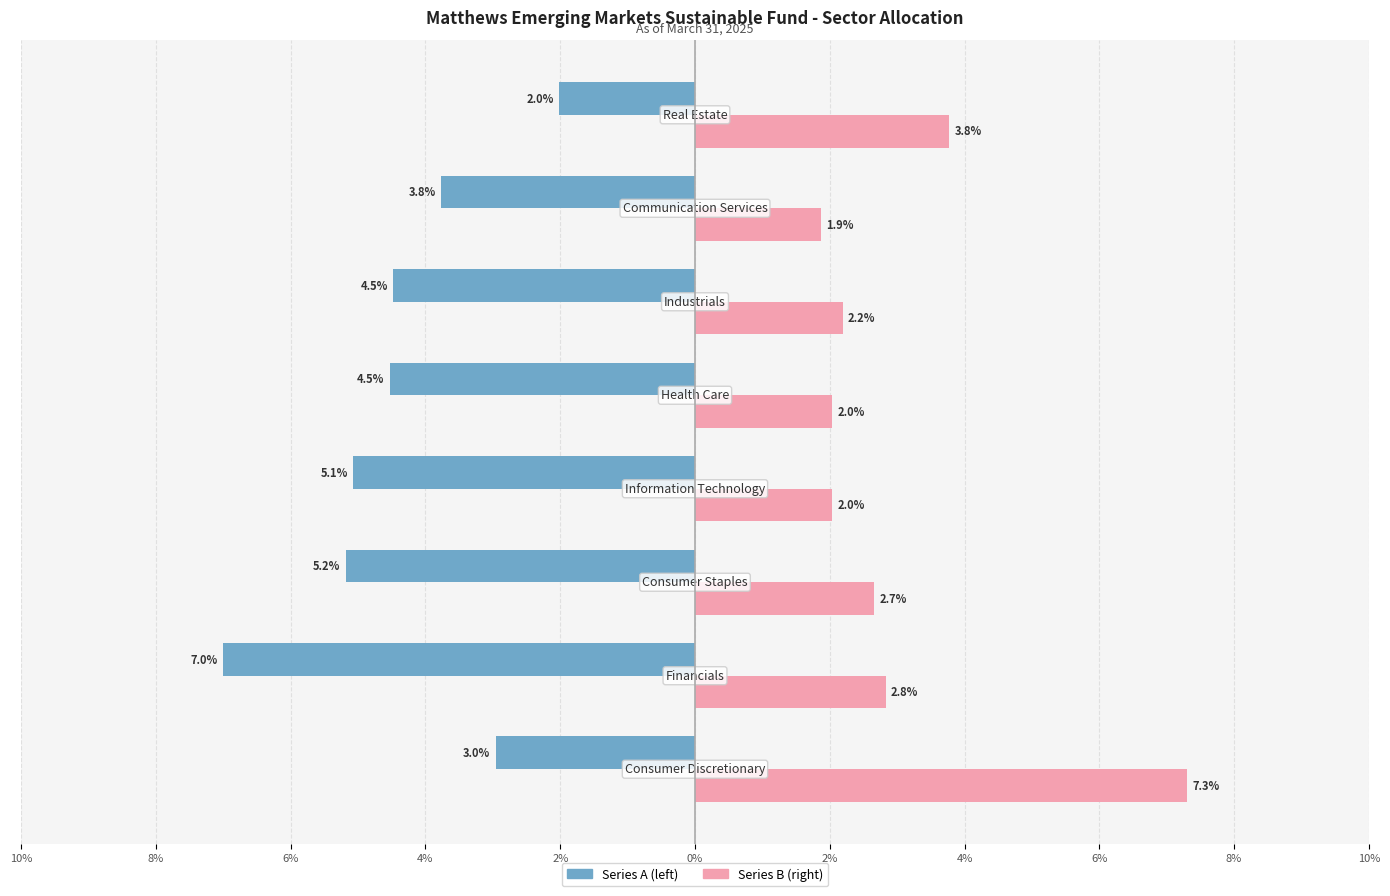

How many bars are there in each group?

2